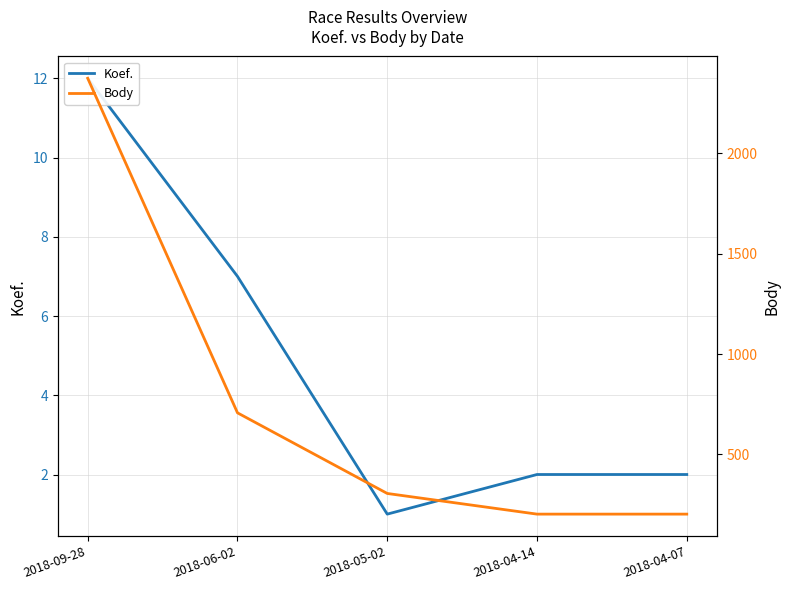

What is the difference between the maximum and second lowest values in the Body series?

2173